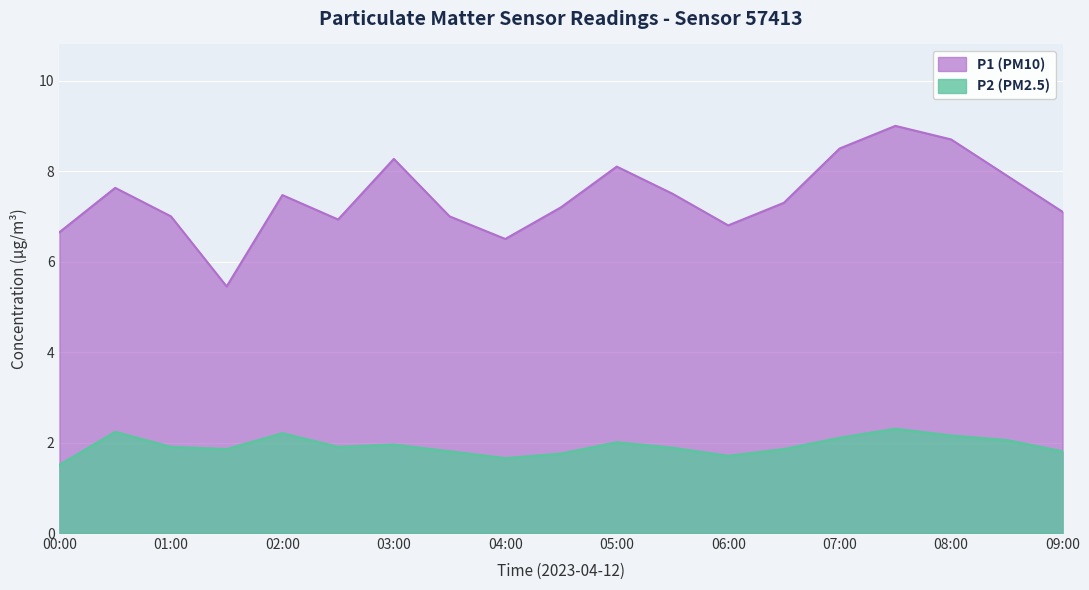

Reading left to right, extract all data points from this chart.

P1 (PM10): 6.7	7.6	7.0	5.5	7.5	6.9	8.3	7.0	6.5	7.2	8.1	7.5	6.8	7.3	8.5	9.0	8.7	7.9	7.1
P2 (PM2.5): 1.5	2.2	1.9	1.9	2.2	1.9	1.9	1.8	1.6	1.8	2.0	1.9	1.7	1.9	2.1	2.3	2.1	2.0	1.8